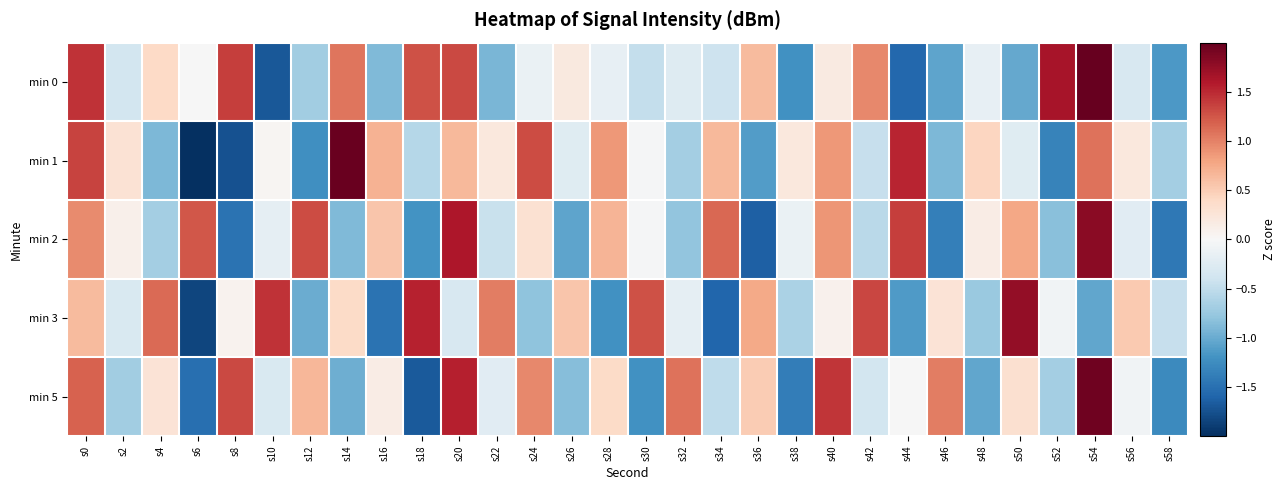

At which category is the sum across all series the highest?

s54